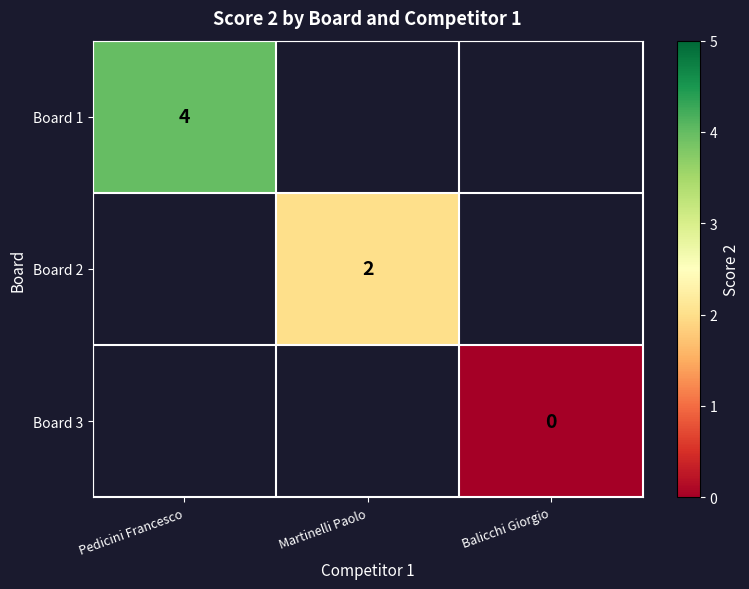

The value of Board 1 at Pedicini Francesco is 4. True or false?

True